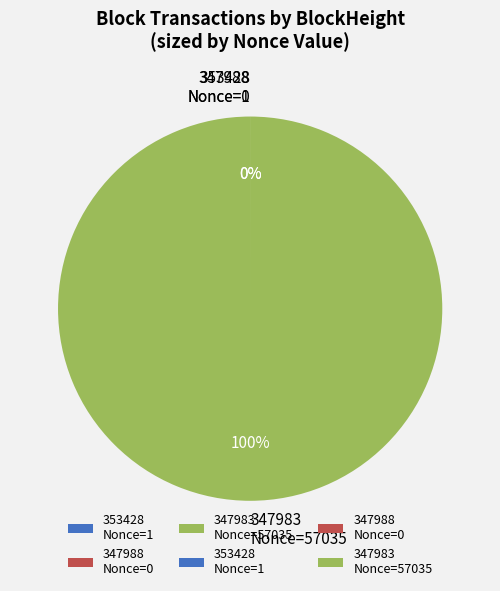

The 347983 Nonce=57035 slice represents 100% of the pie. True or false?

True